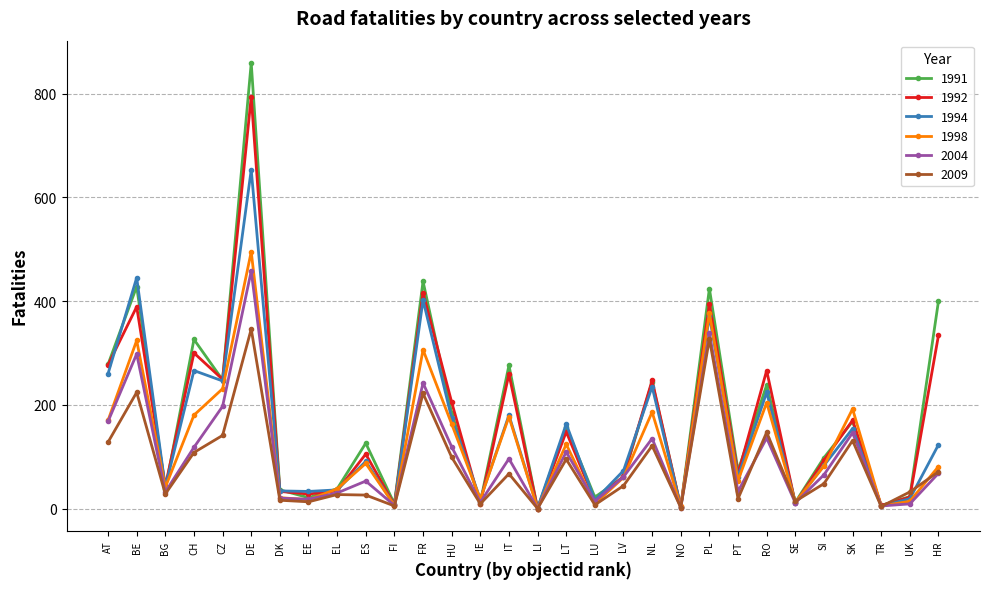

How many distinct data groups are displayed?

6